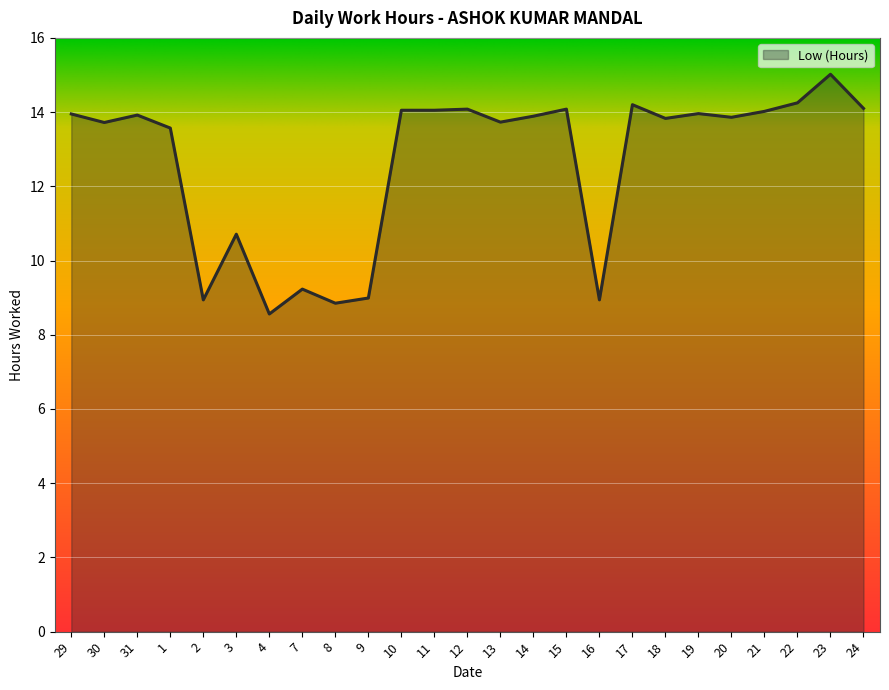

How many values exceed 13?

18